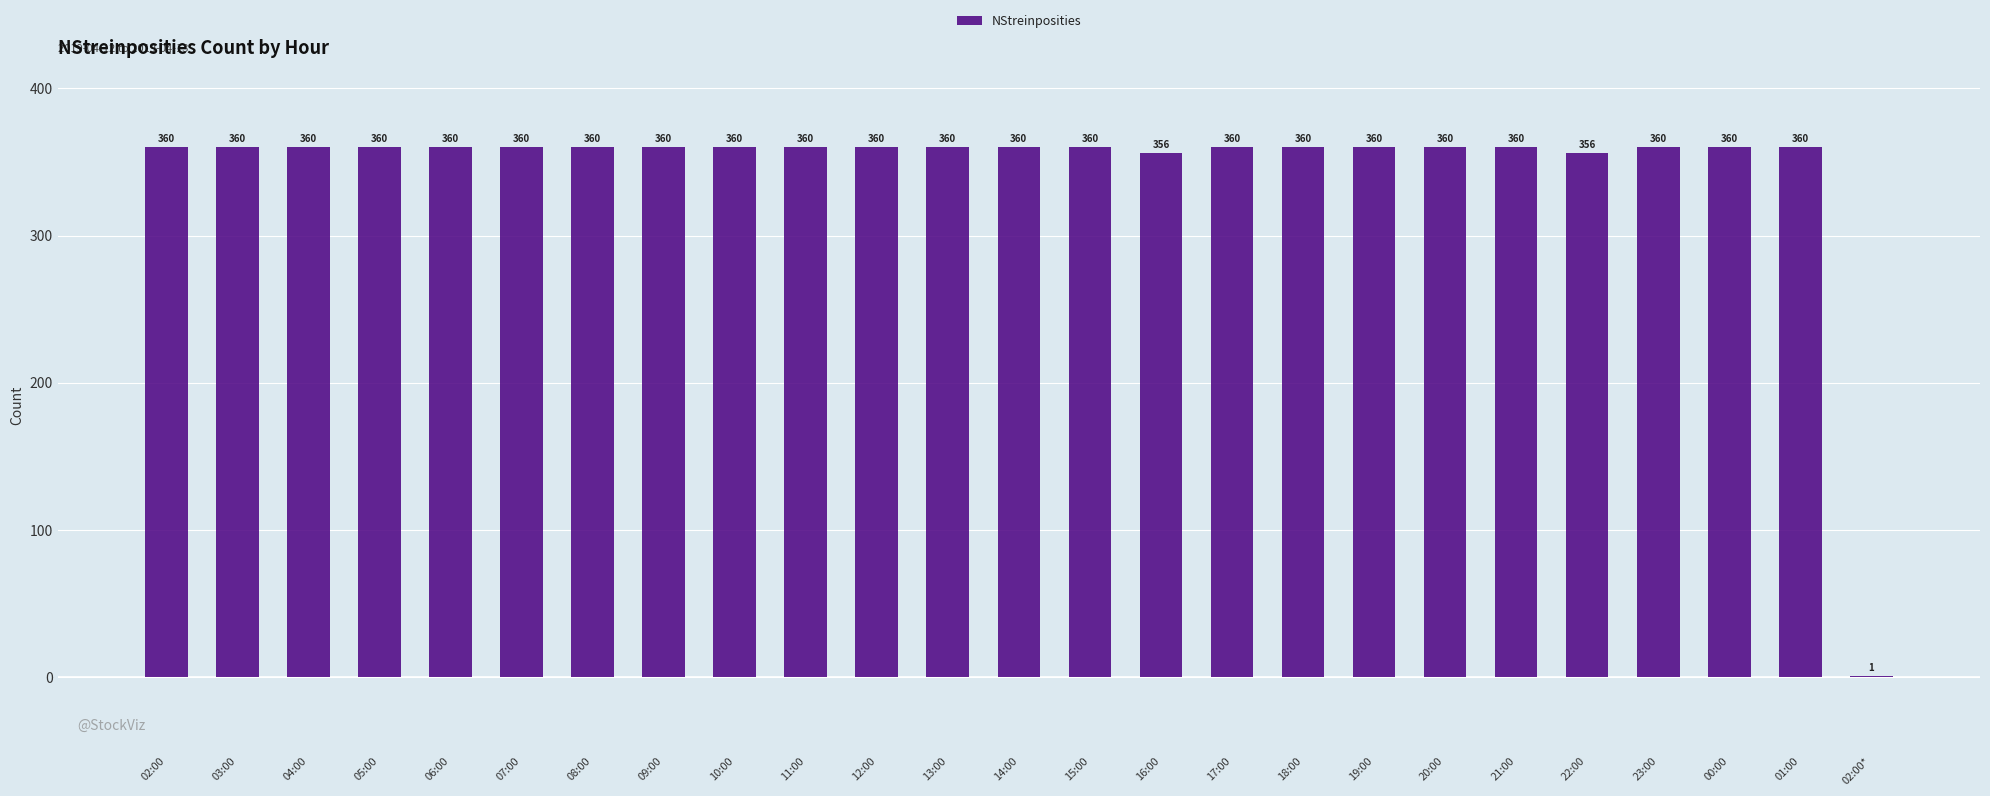

Reading right to left, transcribe all the data shown in this chart.

1	360	360	360	356	360	360	360	360	360	356	360	360	360	360	360	360	360	360	360	360	360	360	360	360